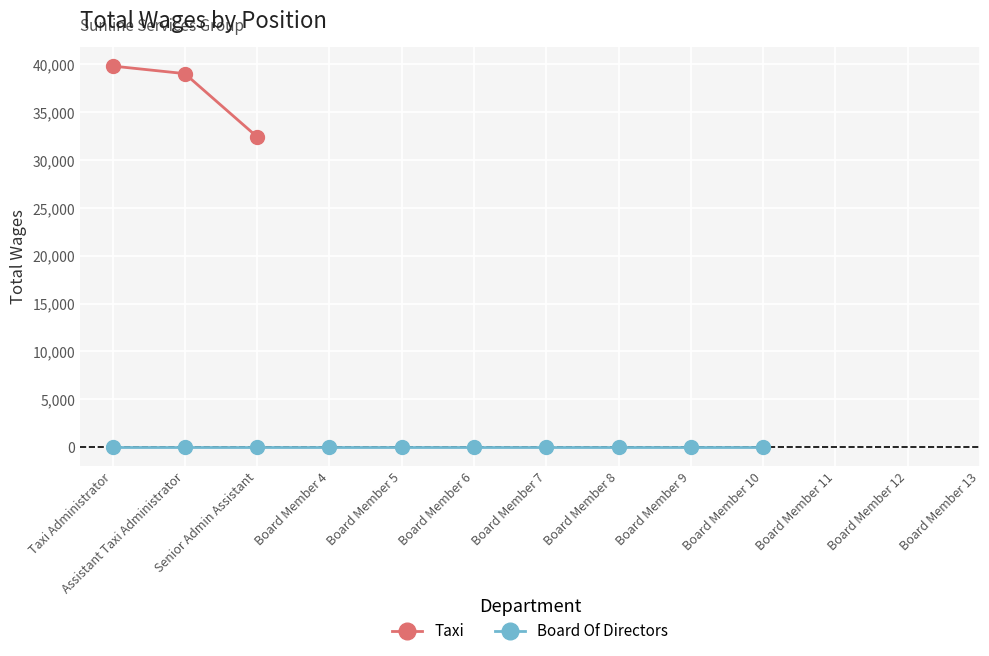

What is the label of the 3rd point from the right?

Taxi Administrator